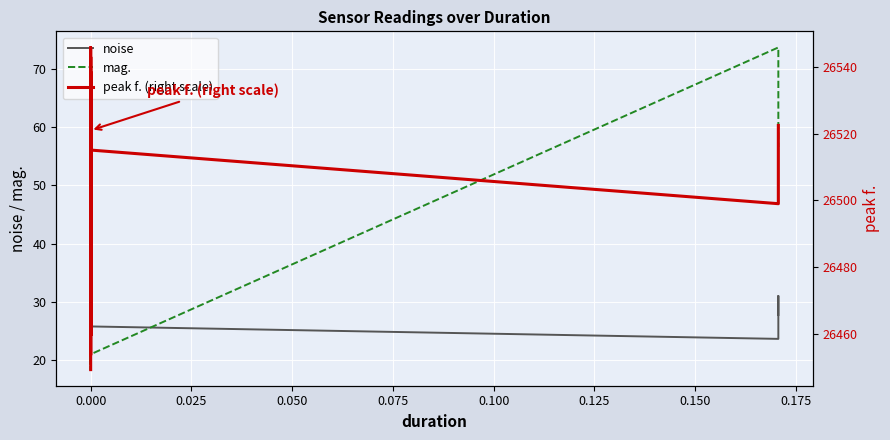

At how many categories does at least one series exceed 6446?

40